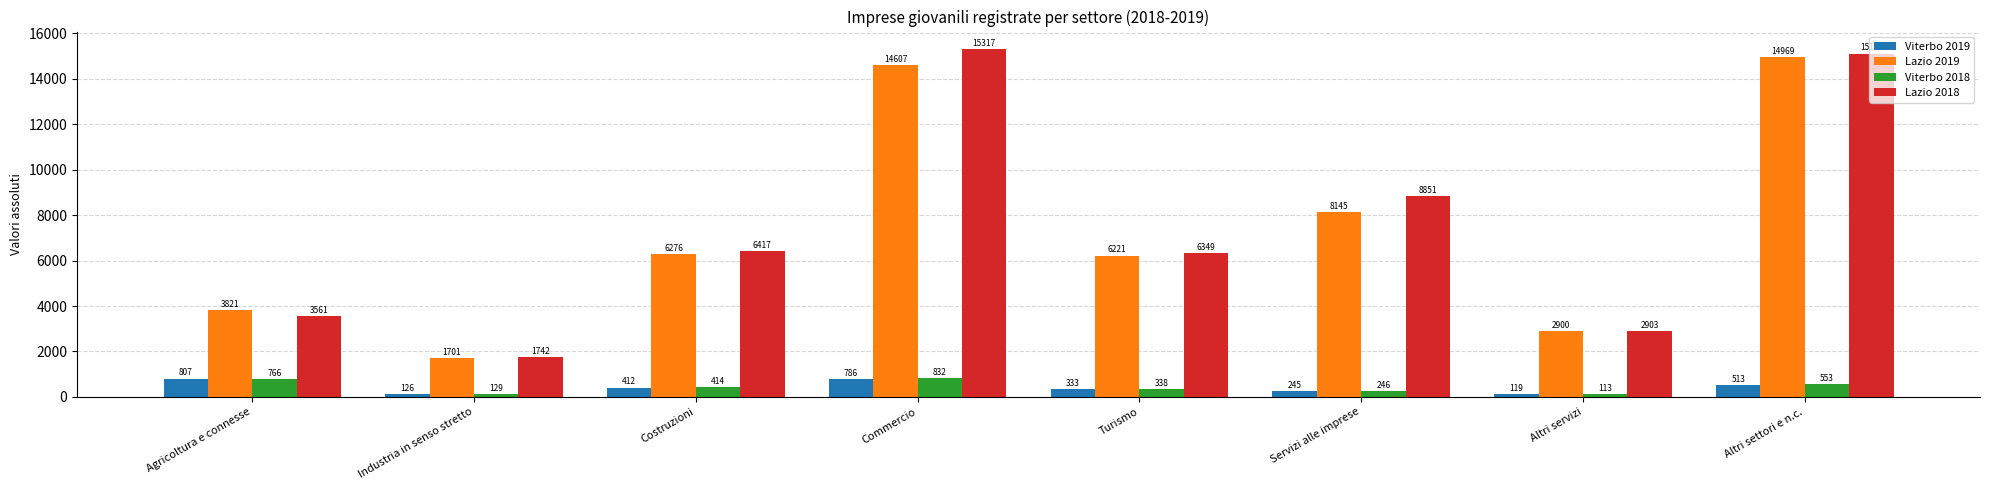

Does the chart contain any negative values?

No